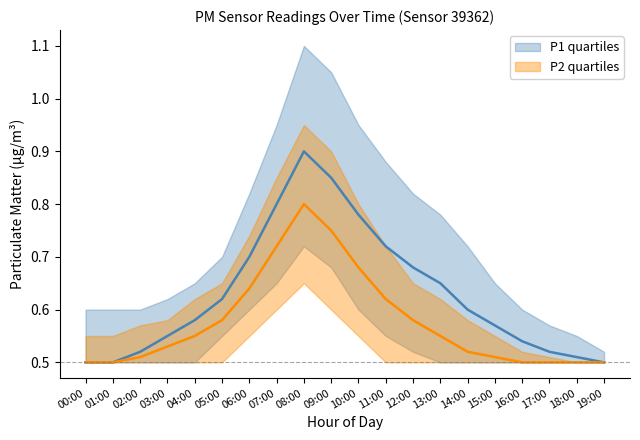

Which series has the largest total across all categories?

P1_q75